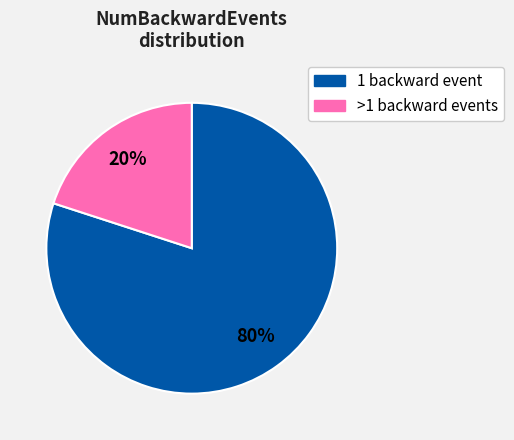

How many segments does this pie chart have?

2